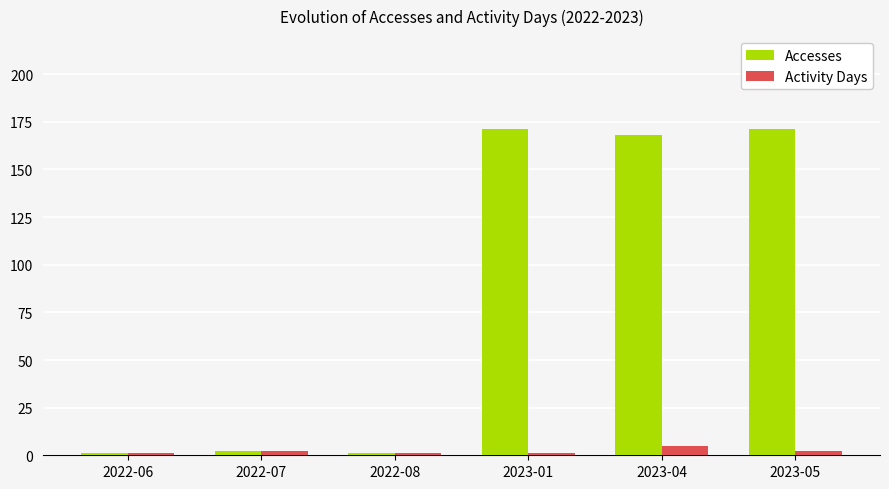

How many categories are shown in the chart?

6